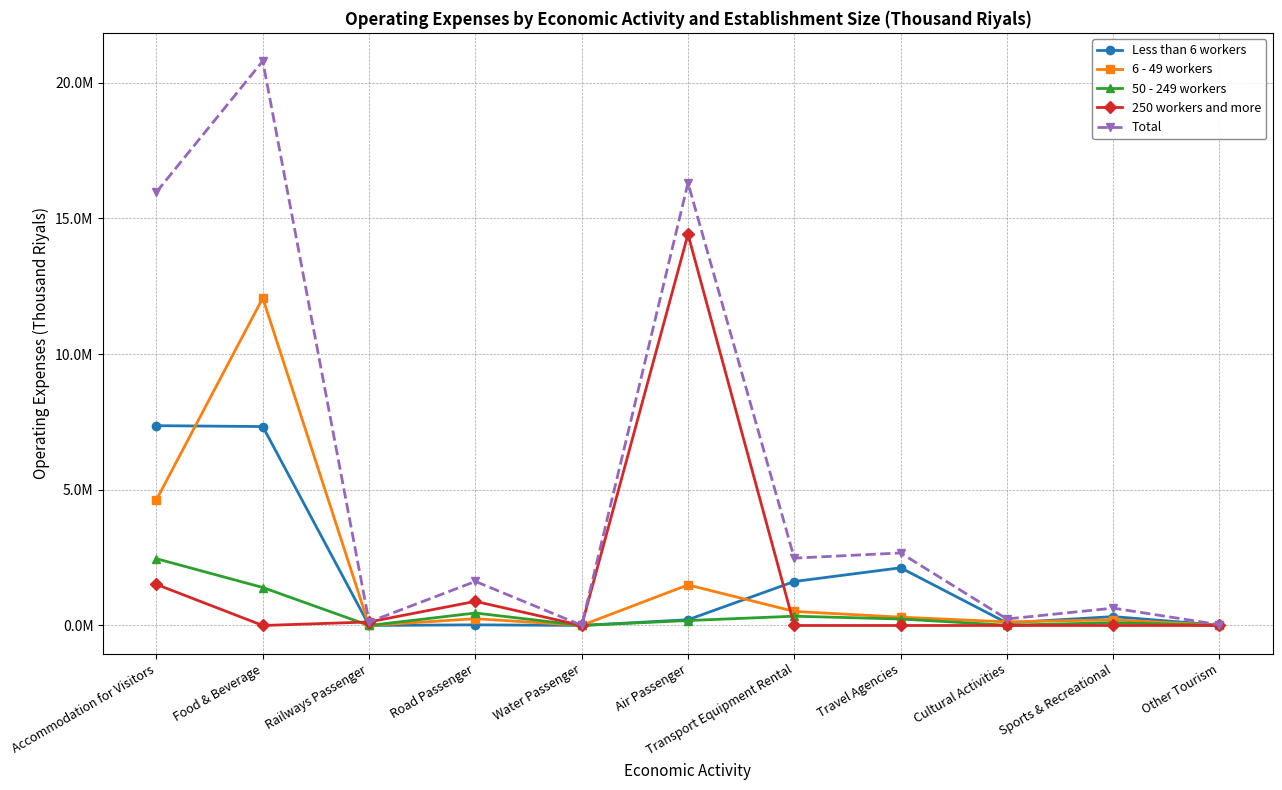

True or false: 250 workers and more has more than 0 interior local peaks.

True